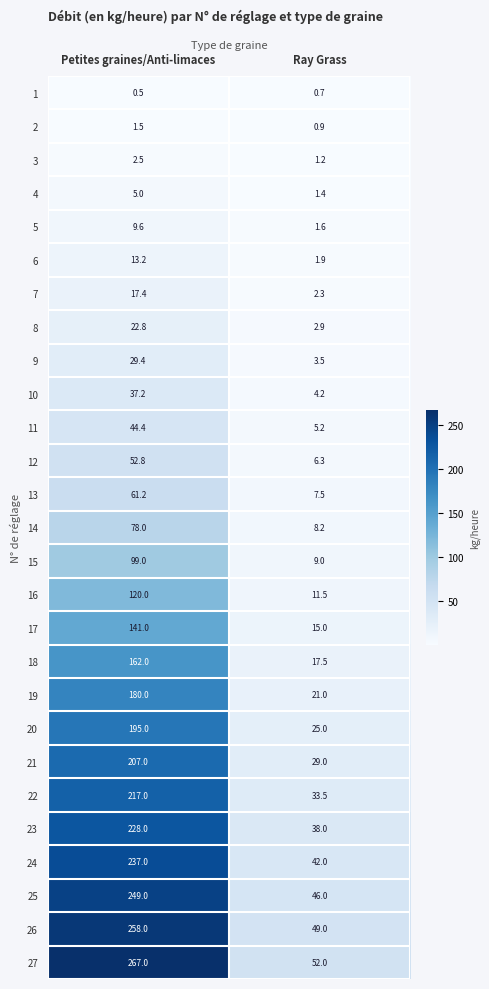

Rank the series at Ray Grass from highest to lowest value.

27, 26, 25, 24, 23, 22, 21, 20, 19, 18, 17, 16, 15, 14, 13, 12, 11, 10, 9, 8, 7, 6, 5, 4, 3, 2, 1